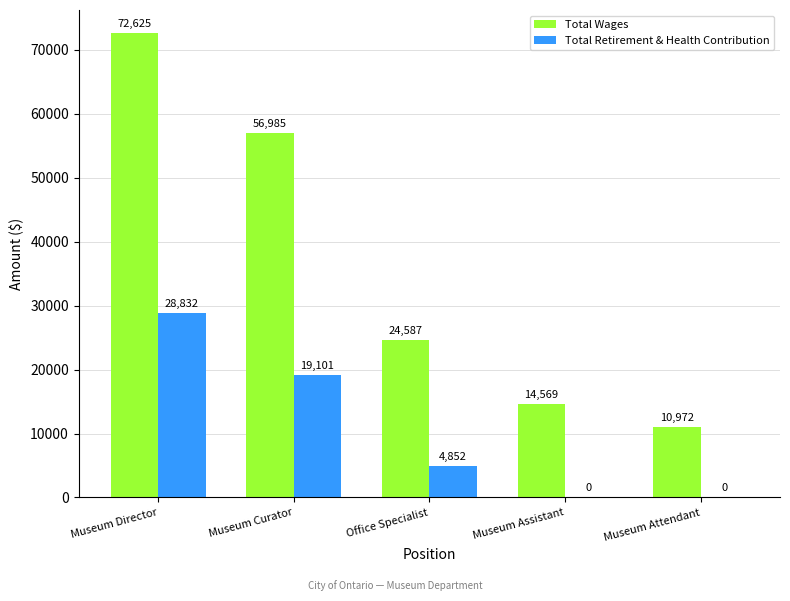

Where does the Total Wages series first go above 24587?

Museum Director